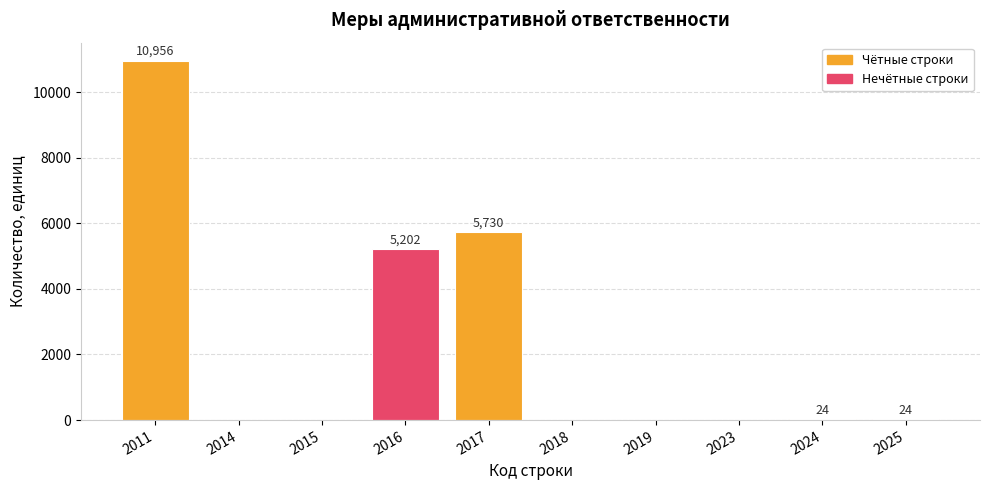

Are the bars grouped side by side (vs. stacked)?

No